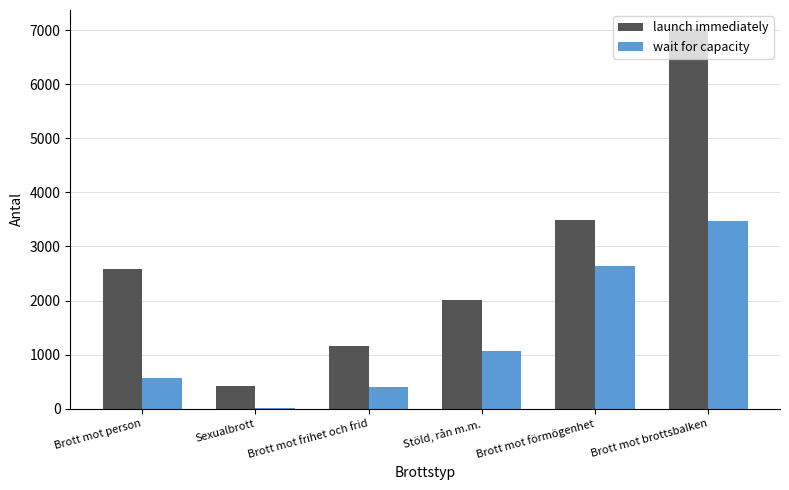

What is the total value across all series at Brott mot förmögenhet?

6131